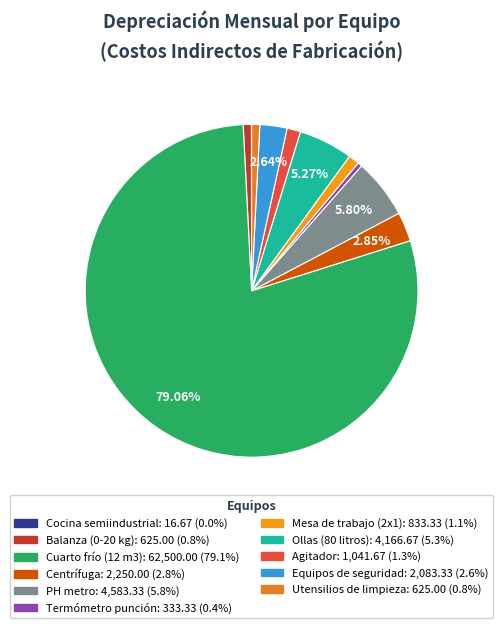

To the nearest percent, what is the difference between the largest and smallest slice percentages?

79%